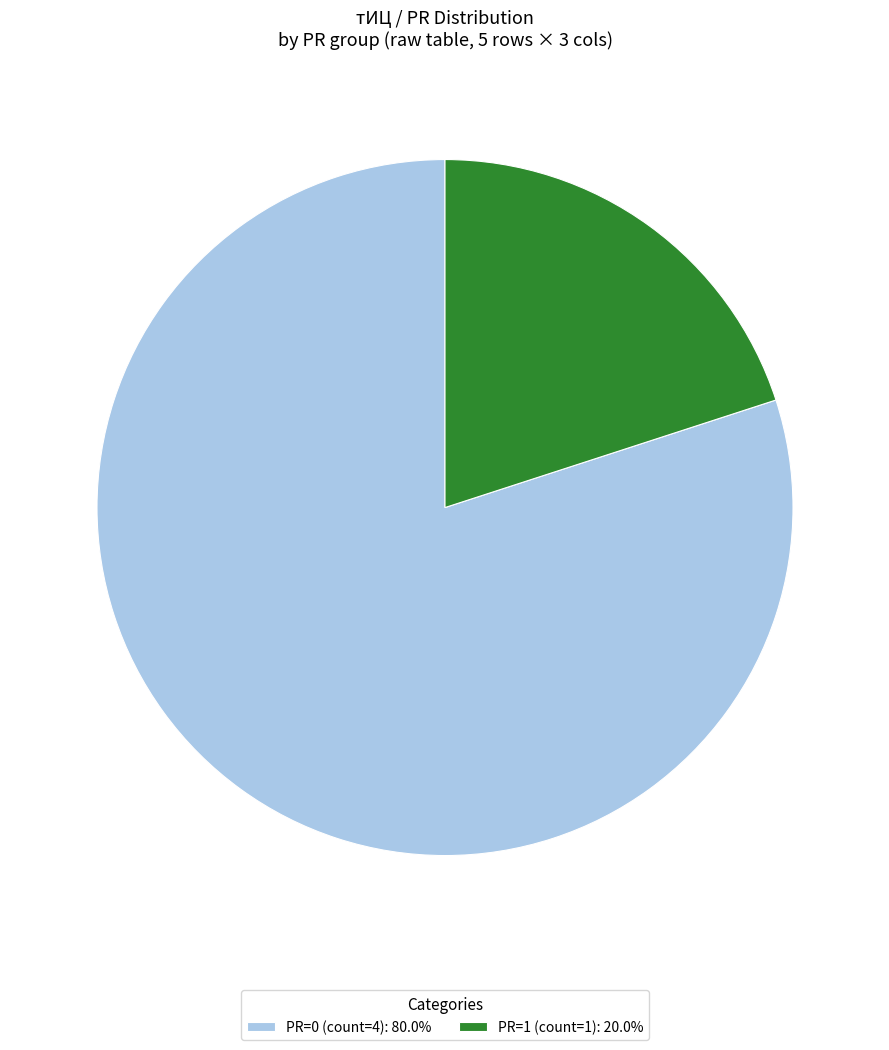

Does any single category account for the majority?

Yes